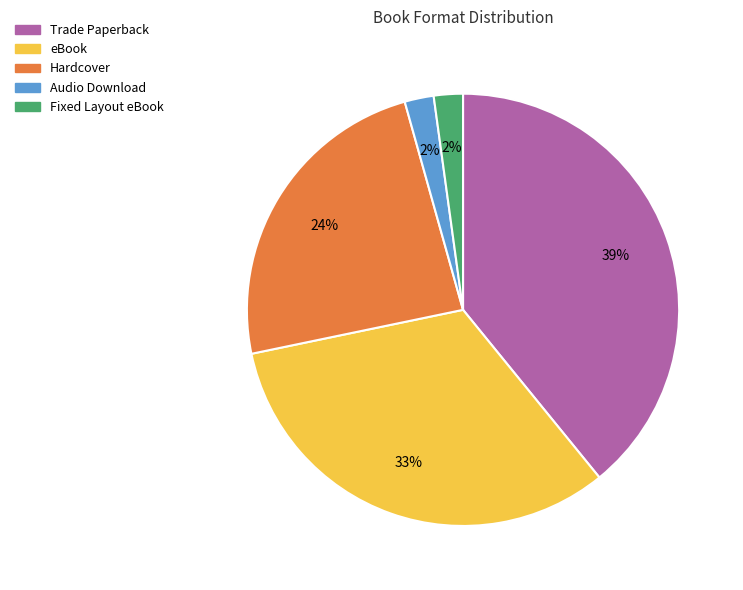

To the nearest percent, what is the difference between the largest and smallest slice percentages?

37%